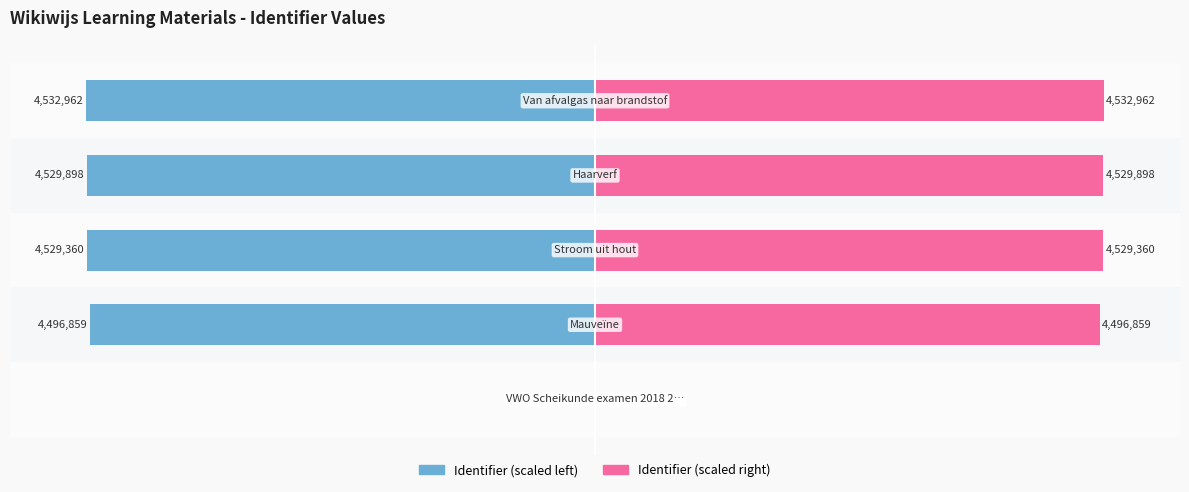

How many values in the Identifier (scaled left) series are below -99?

4